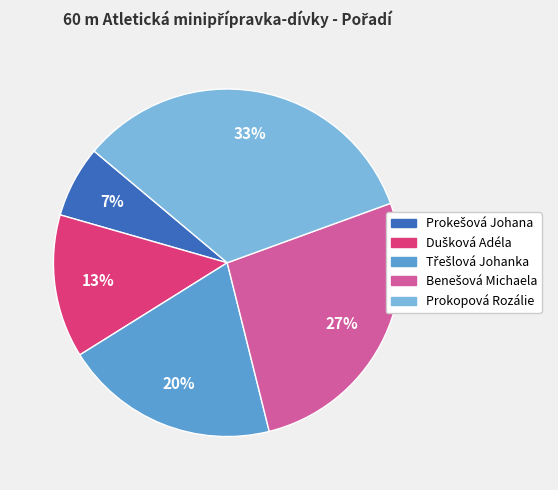

To the nearest percent, what is the average slice percentage?

20%